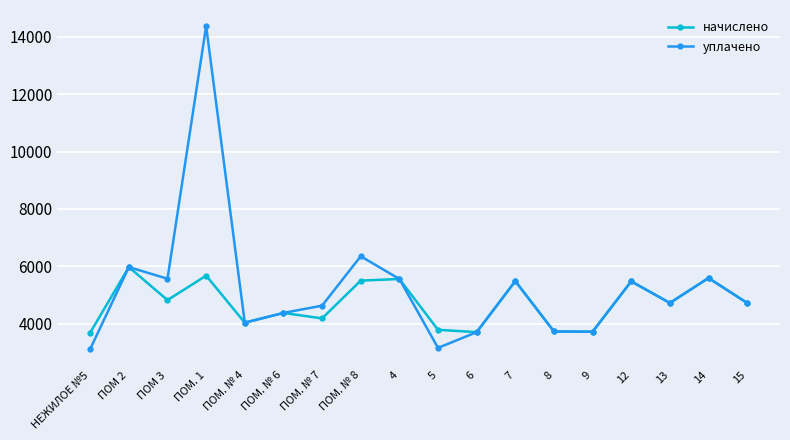

What is the value of the начислено point at the 12th from the left?

5481.4